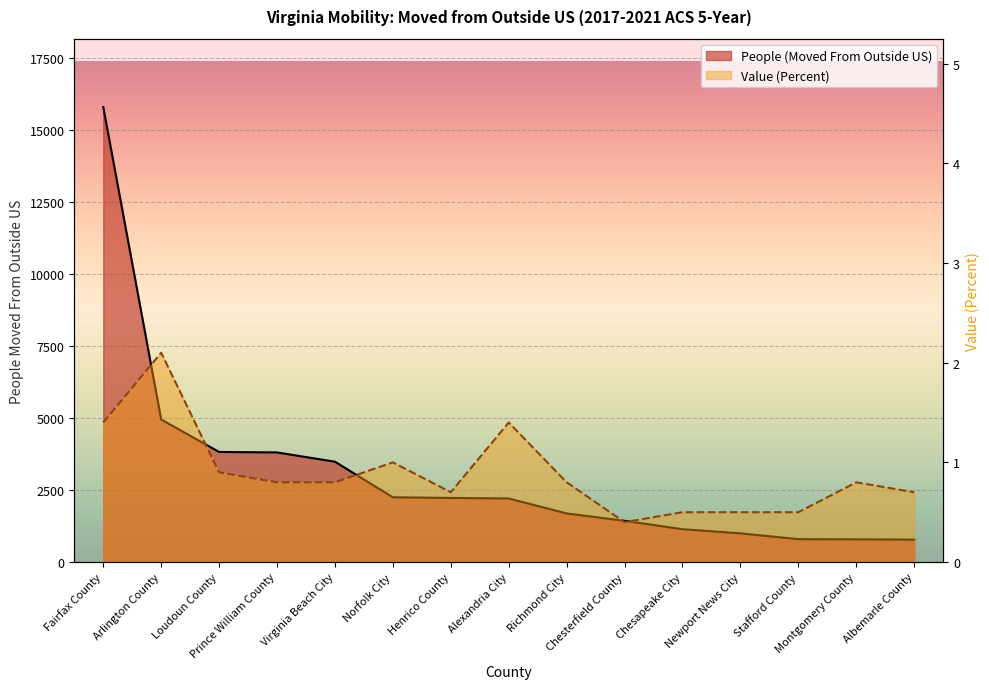

The value of Value (Percent) at Arlington County is 0.5. True or false?

False